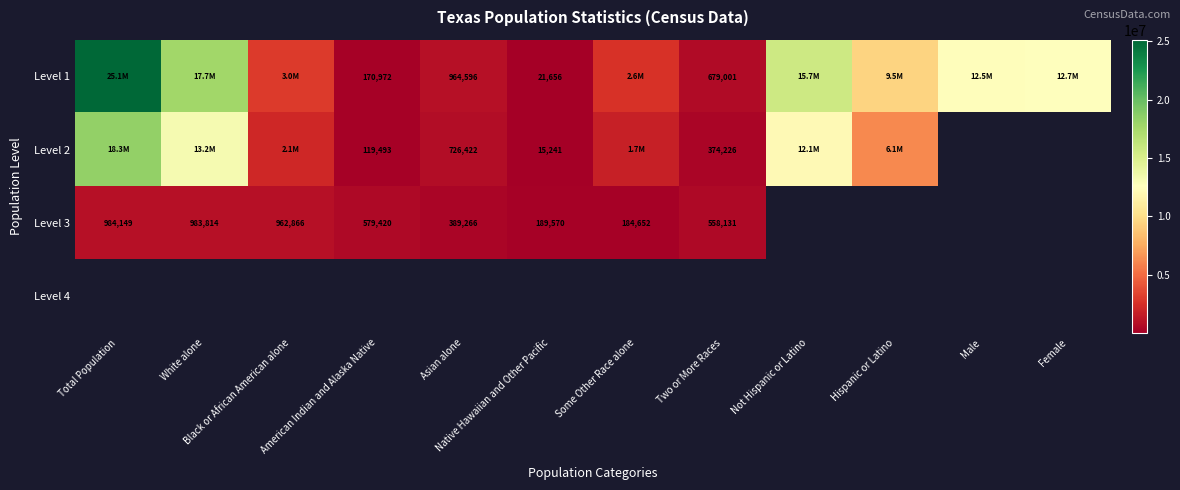

Is it true that Level 2 equals 211689 at American Indian and Alaska Native?

False